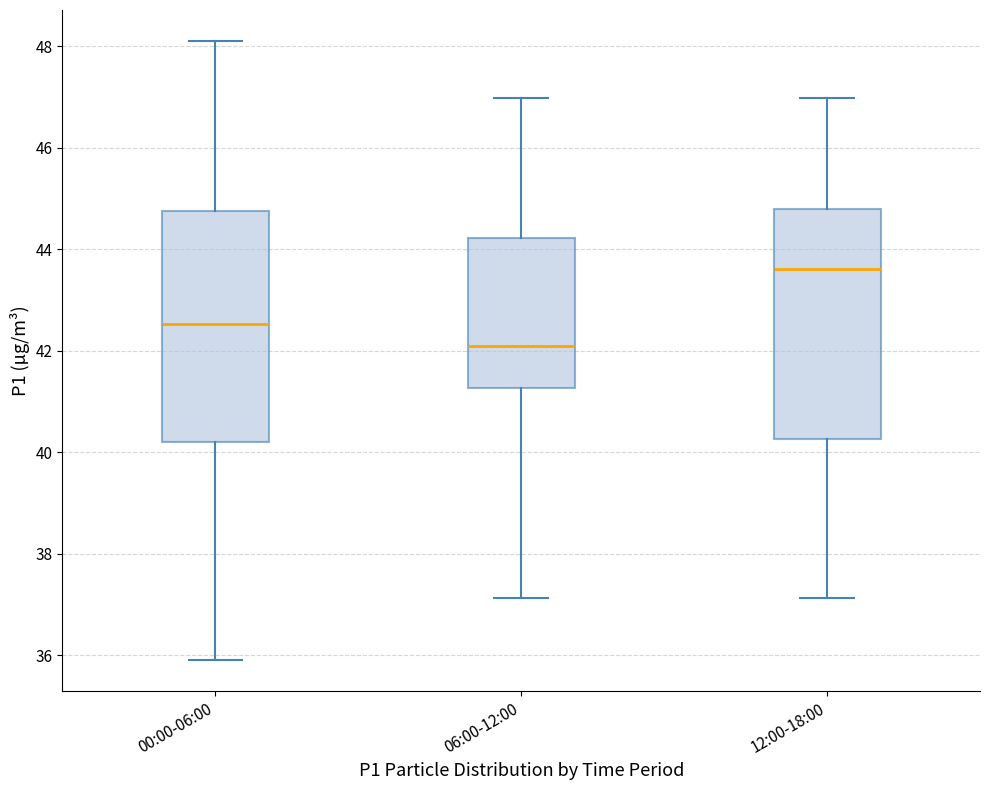

Reading left to right, read every box against the y-axis: the position of its median line, the range the box covers, and the ends of its whiskers. The values are not printed on the chart, so give them approximately, as read against the axis.

00:00-06:00: median 42.6, box 40.2 to 44.8, whiskers 36.0 to 48.2
06:00-12:00: median 42.0, box 41.2 to 44.2, whiskers 37.2 to 47.0
12:00-18:00: median 43.6, box 40.2 to 44.8, whiskers 37.2 to 47.0